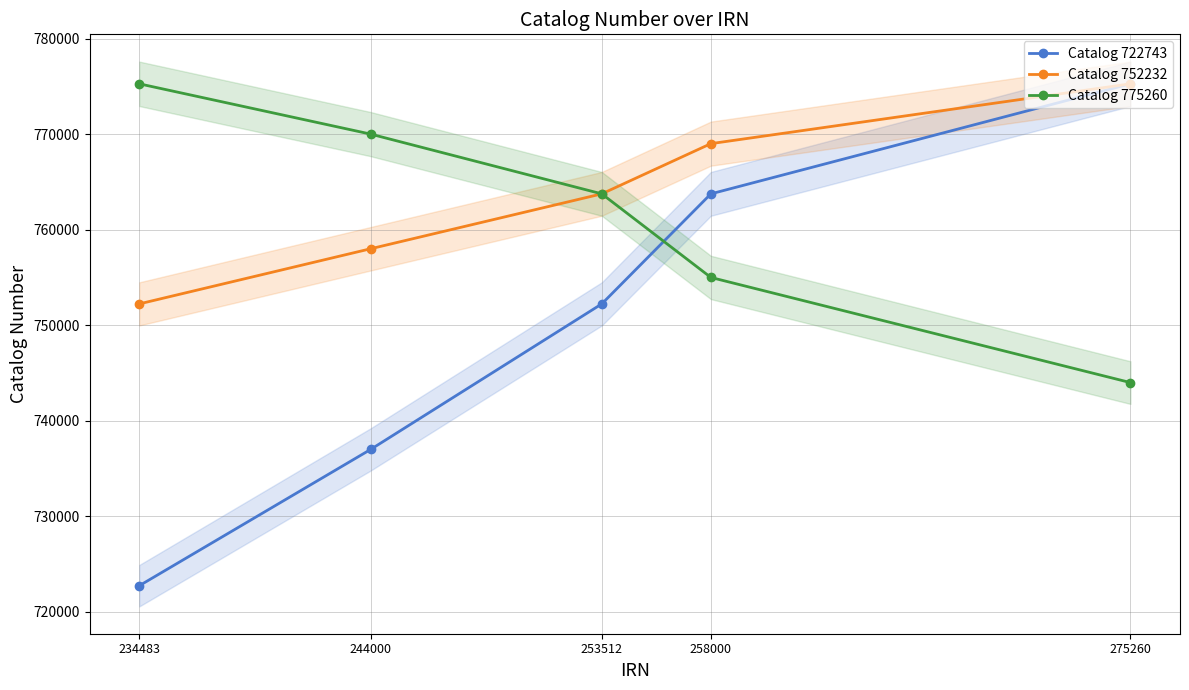

How many data points in Catalog 752232 are above 763746?

2